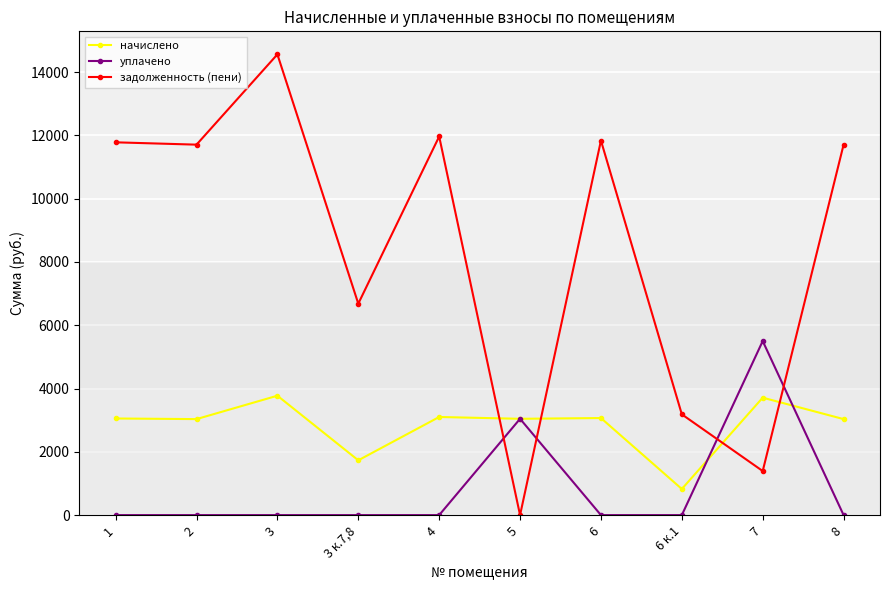

At 8, list the series in order from largest to smallest.

задолженность (пени), начислено, уплачено